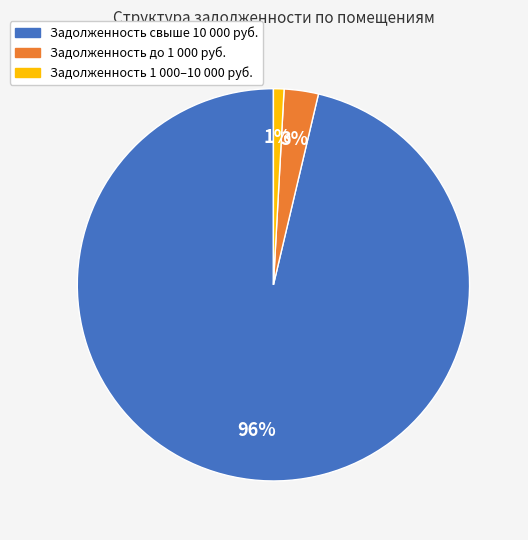

To the nearest percent, what is the average slice percentage?

33%